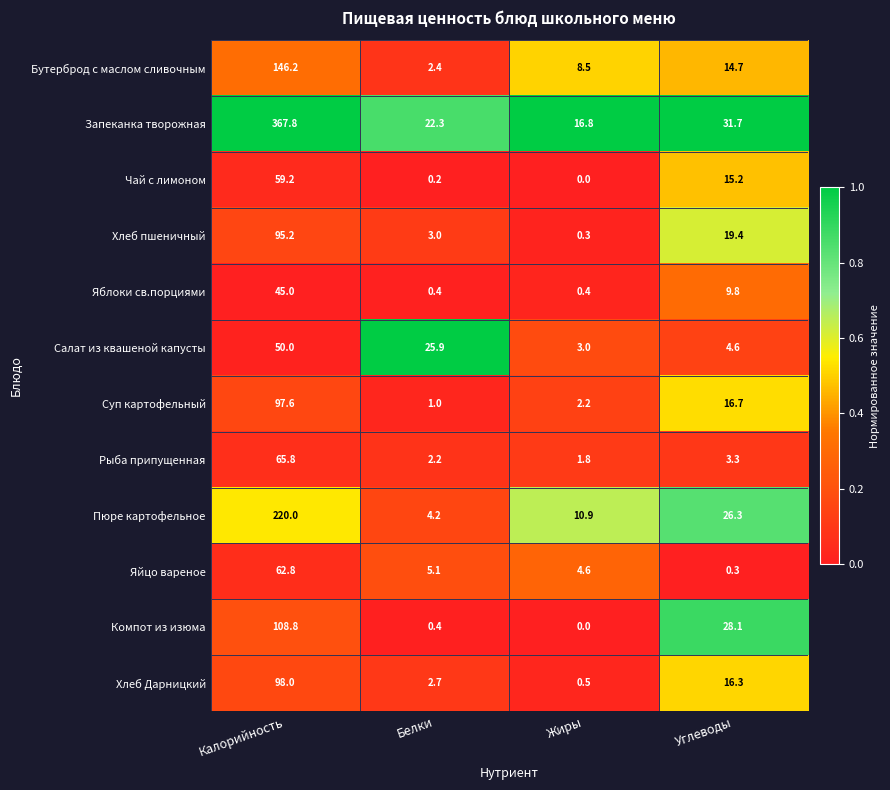

Is it true that Рыба припущенная equals 65.8 at Калорийность?

True